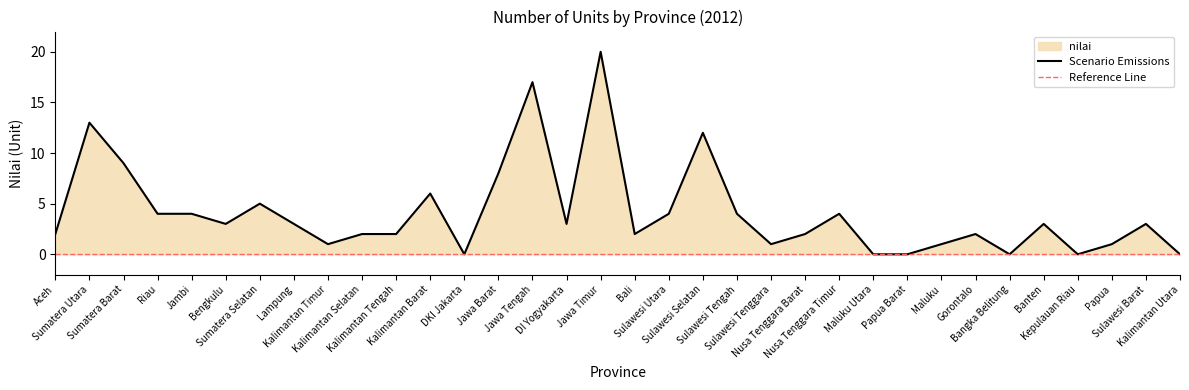

Does the chart display data point markers on the line(s)?

No